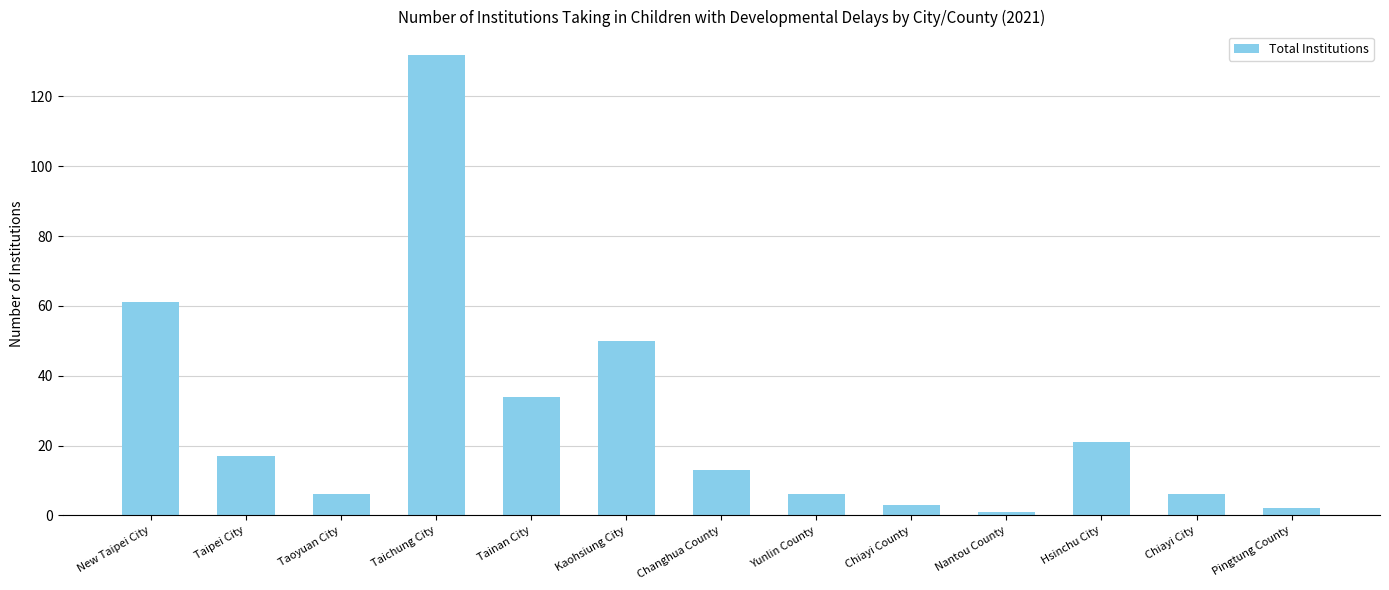

True or false: the data shows 3 at Chiayi County.

True